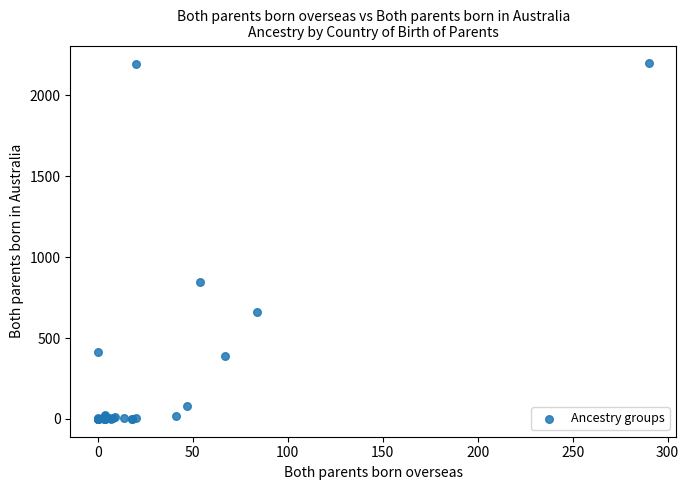

What Y value in the scatter plot is closest to 1099?

845